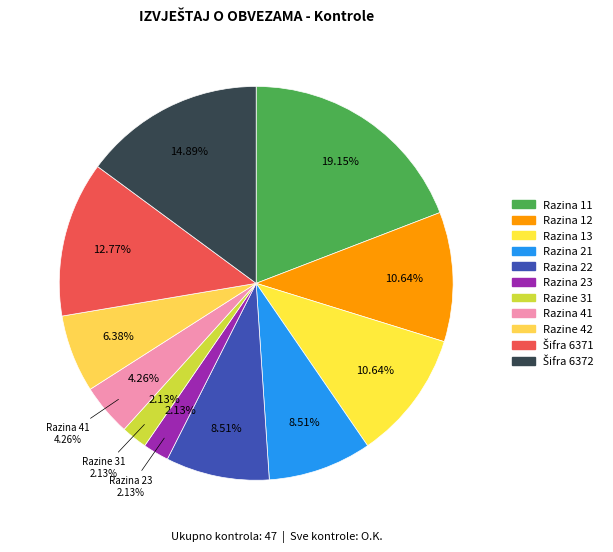

Does O.K. represent more than half of the total?

No